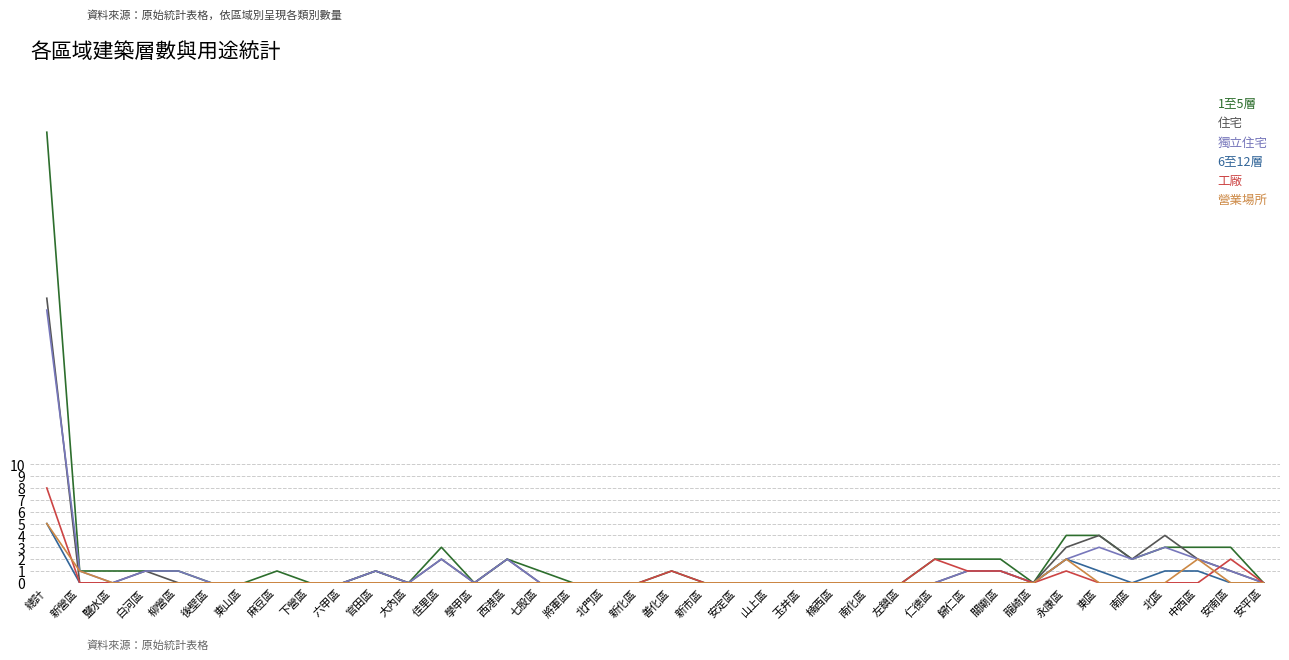

What position from the left is 新化區?

19